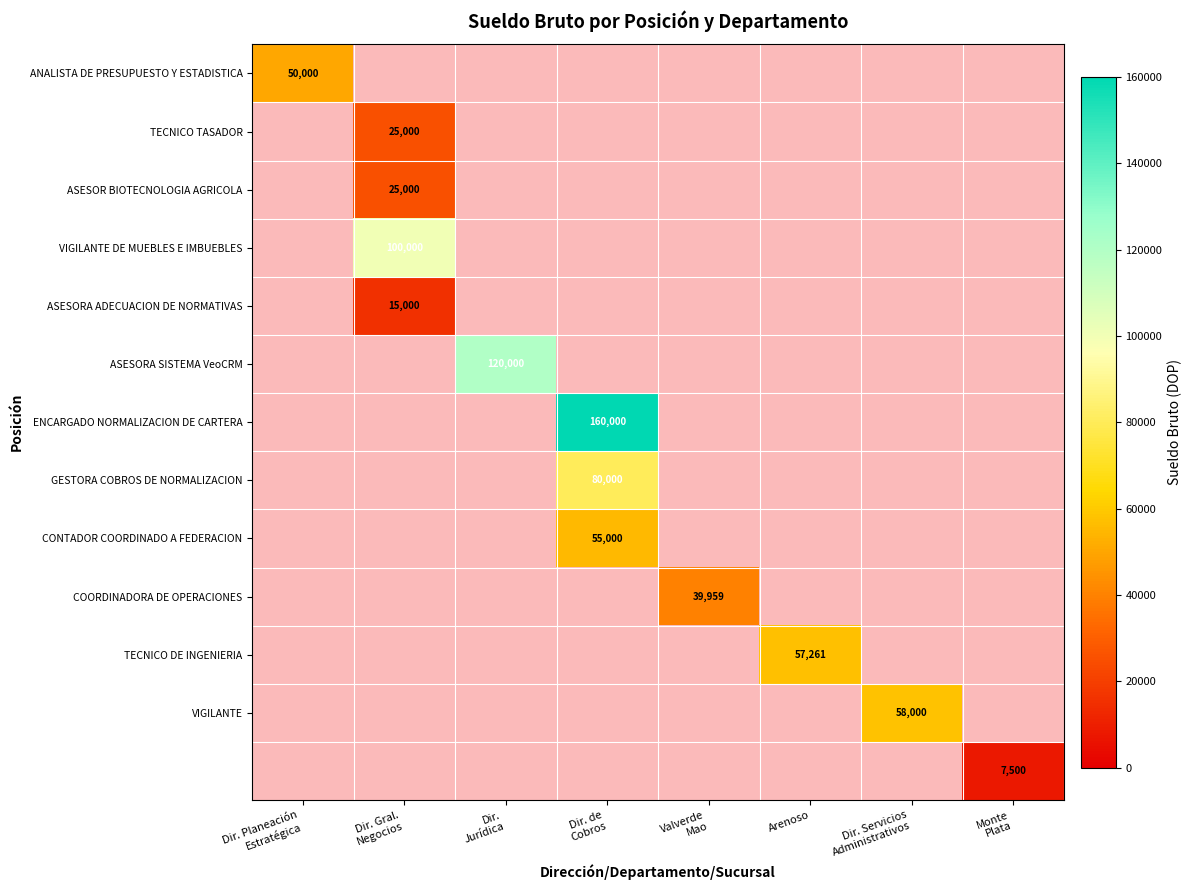

Which category has the highest value across all series?

Dir. de
Cobros